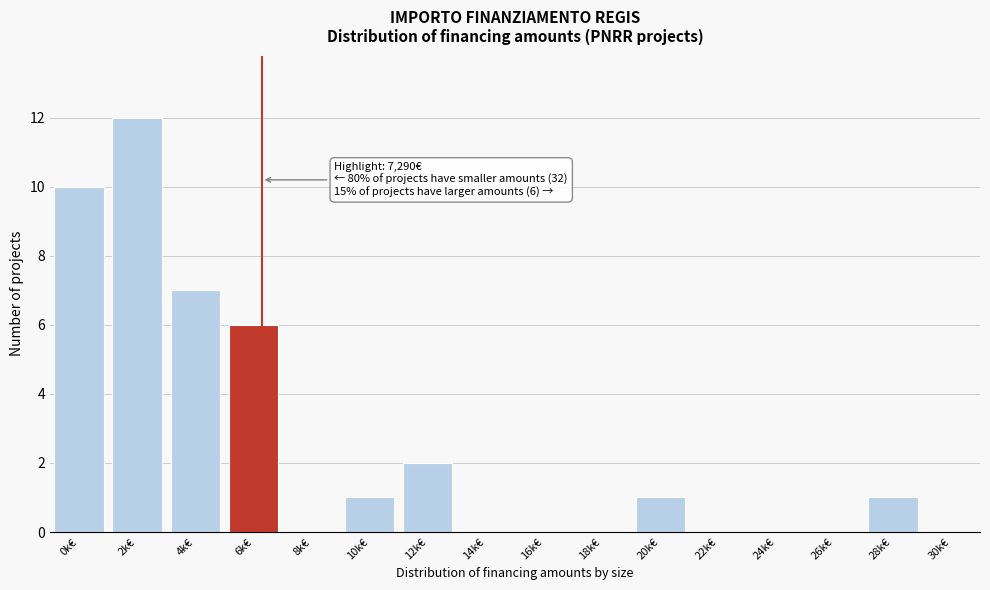

Reading left to right, extract all data points from this chart.

0k€=10	2k€=12	4k€=7	6k€=6	8k€=0	10k€=1	12k€=2	14k€=0	16k€=0	18k€=0	20k€=1	22k€=0	24k€=0	26k€=0	28k€=1	30k€=0